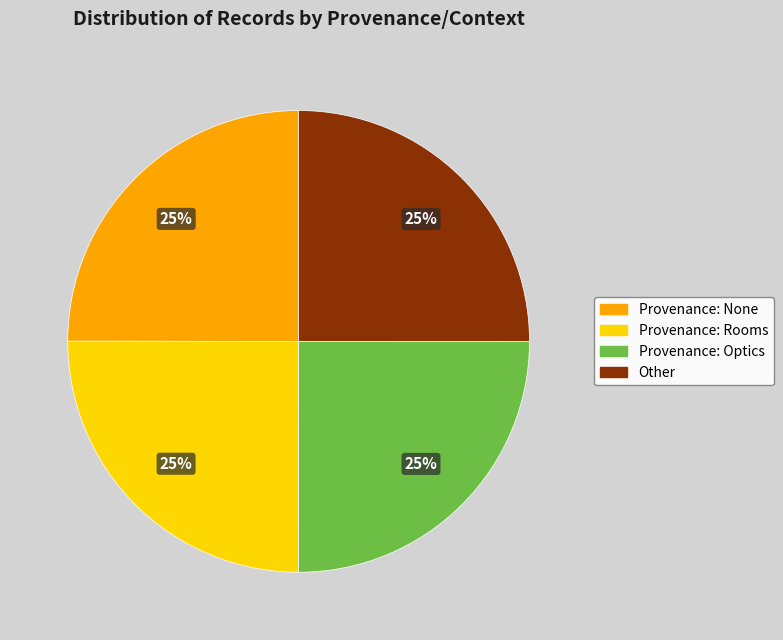

To the nearest percent, what is the average slice percentage?

25%